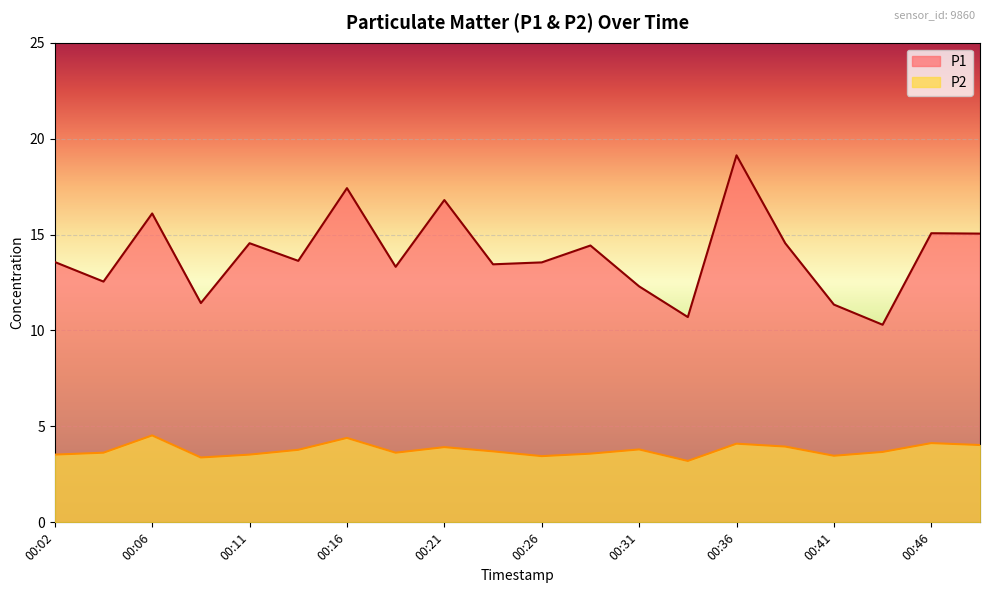

What is the difference between the second highest and second lowest values in the P1 series?

6.7